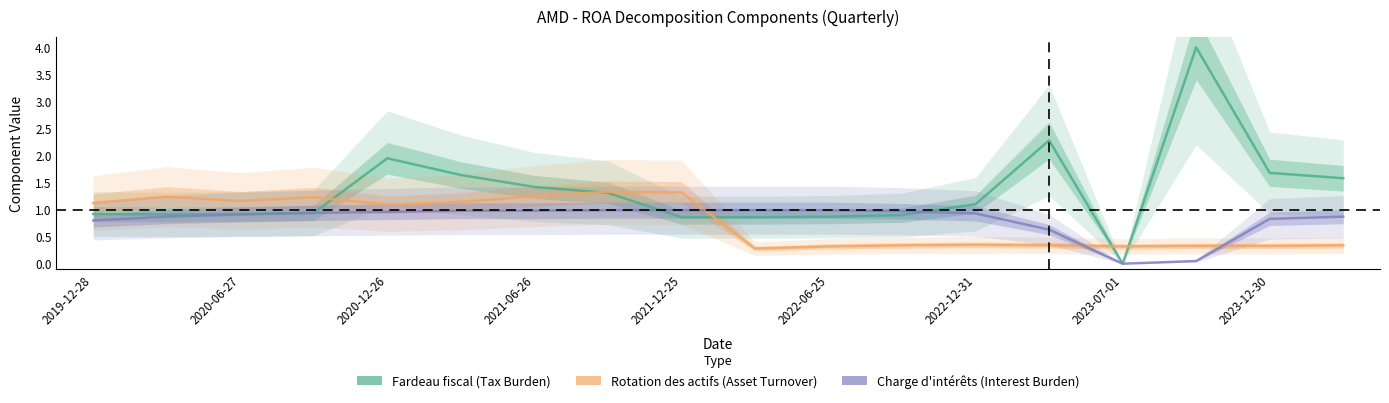

Between which two adjacent categories do Fardeau fiscal (Tax Burden) and Charge d'intérêts (Interest Burden) first intersect?

2023-07-01 and 2023-12-30